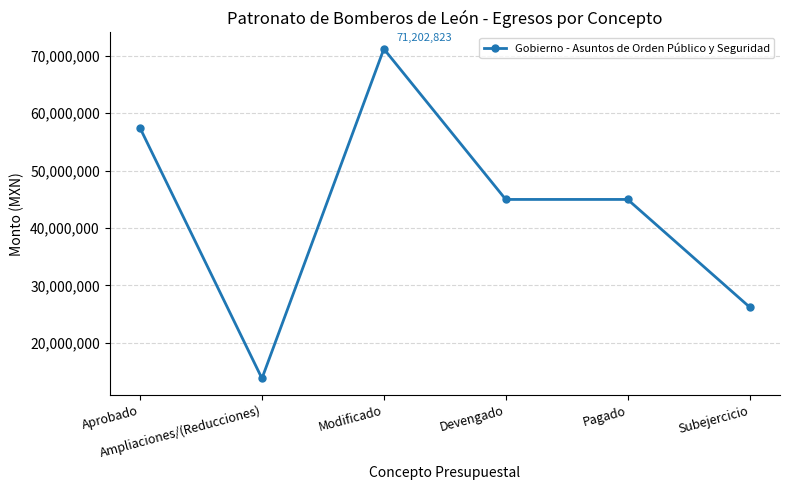

What is the change in value from Aprobado to Subejercicio?

-31187954.1